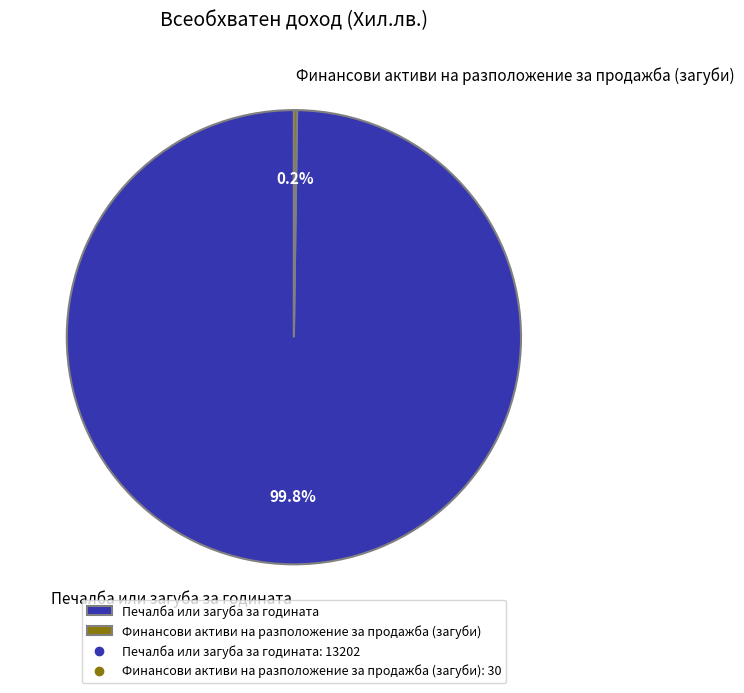

Does any single category account for the majority?

Yes